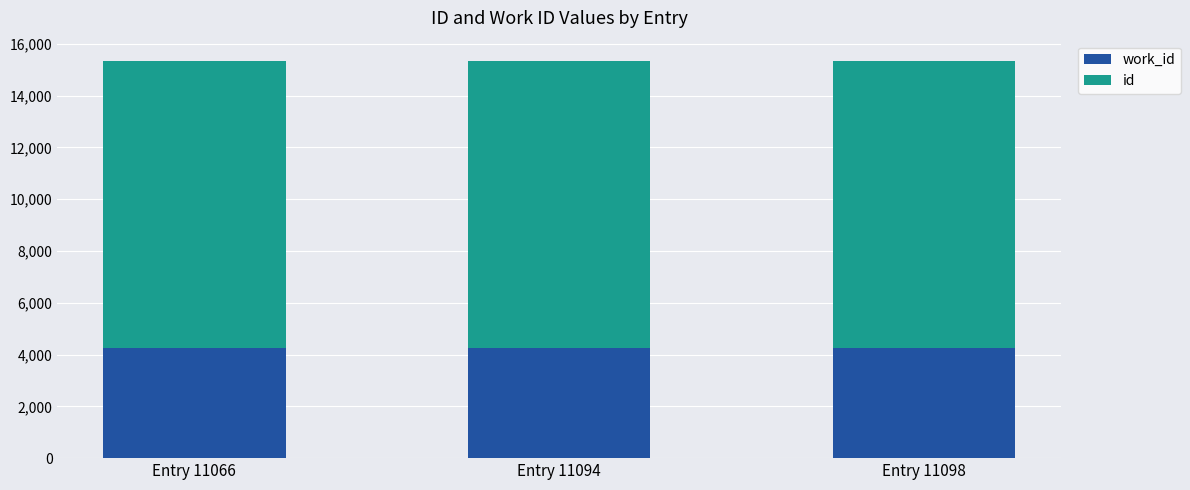

Which series has the widest spread of values?

id